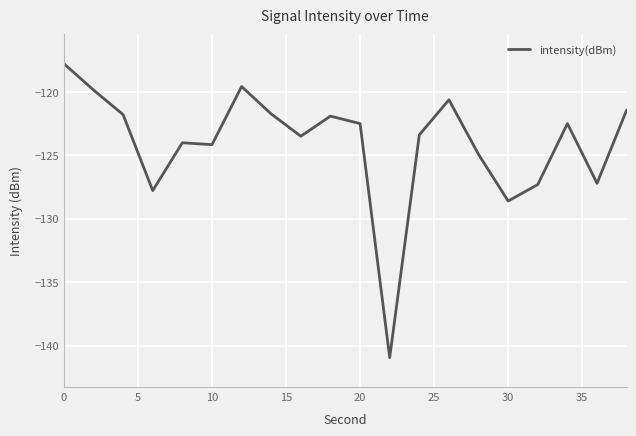

What is the difference between the maximum and minimum values?

23.2